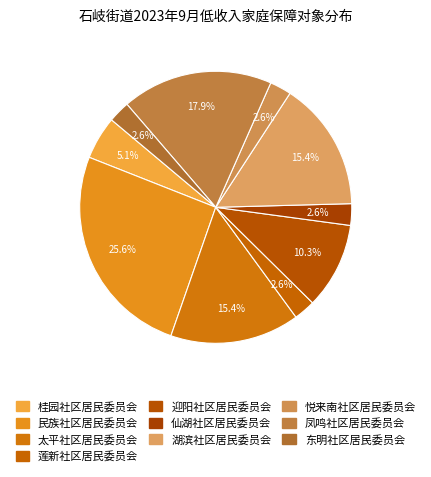

How many slices are in this pie chart?

10